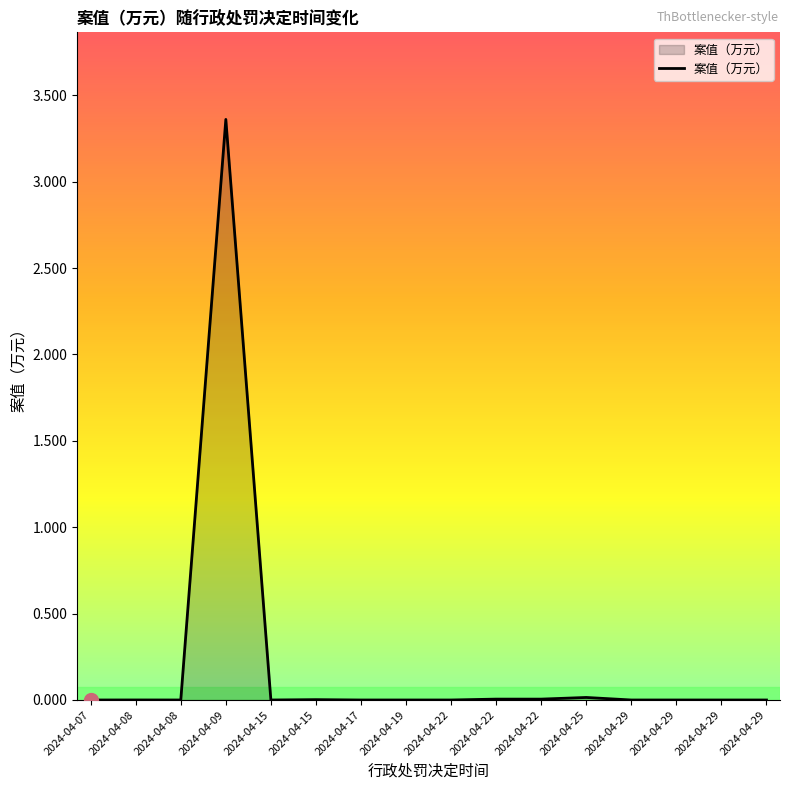

Which label corresponds to the smallest value in the chart?

2024-04-07